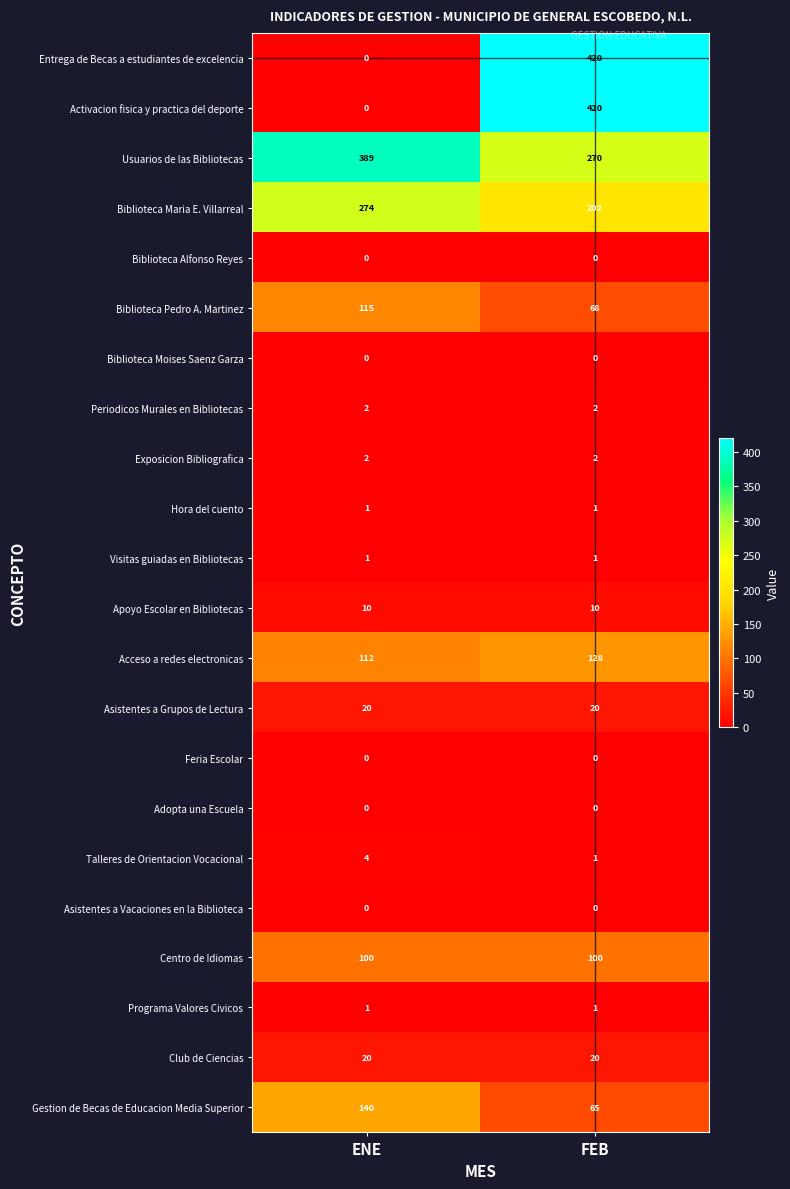

At which label is Acceso a redes electronicas closest to 120?

ENE